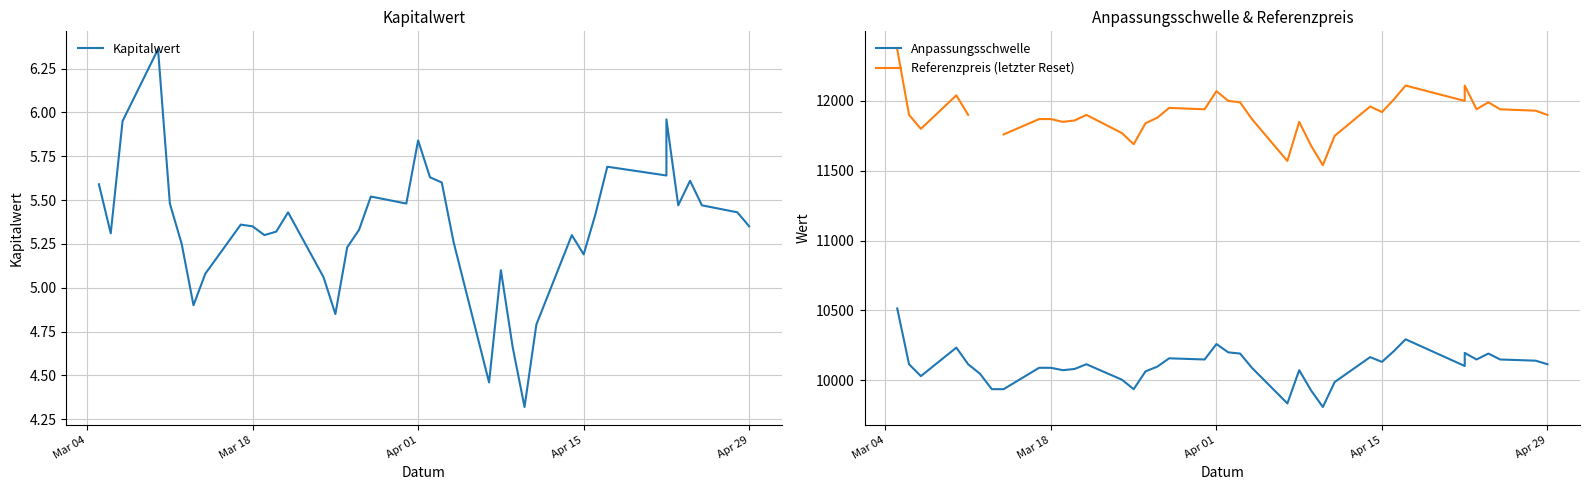

What are all the series names shown in the legend?

Kapitalwert, Anpassungsschwelle, Referenzpreis (letzter Reset)